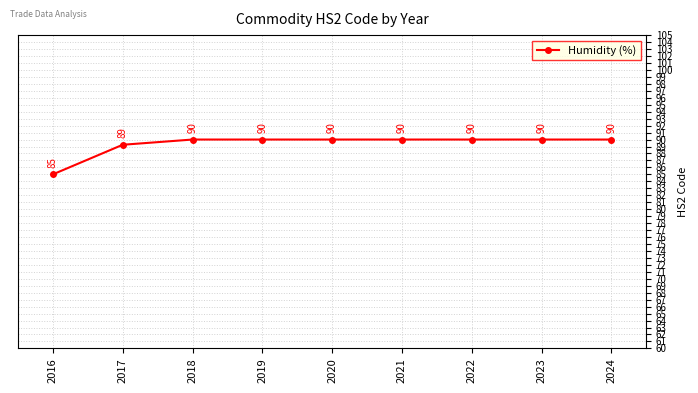

What is the minimum value shown in the chart?

85.0